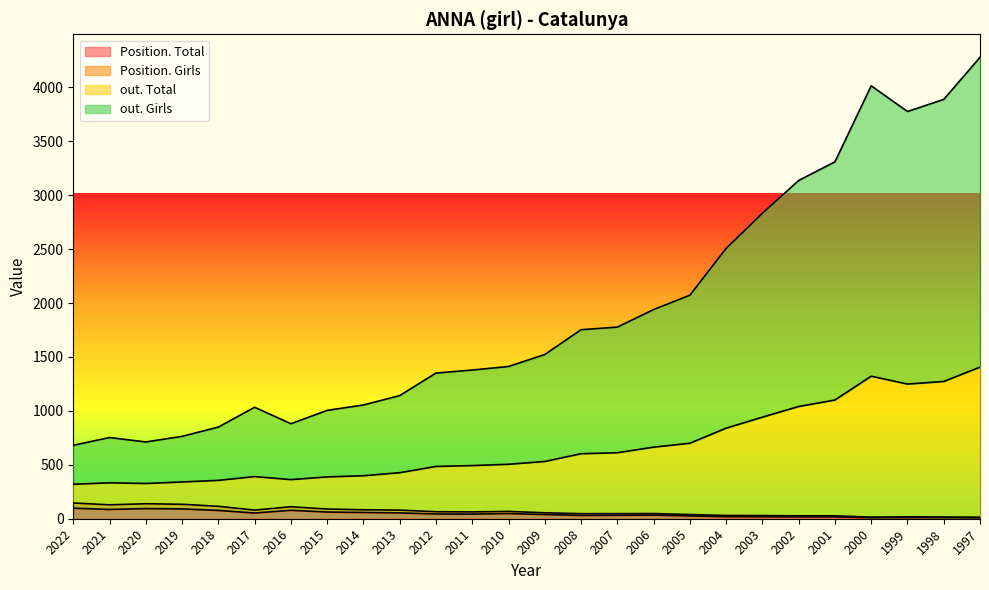

What are all the series names shown in the legend?

Position. Total, Position. Girls, out. Total, out. Girls